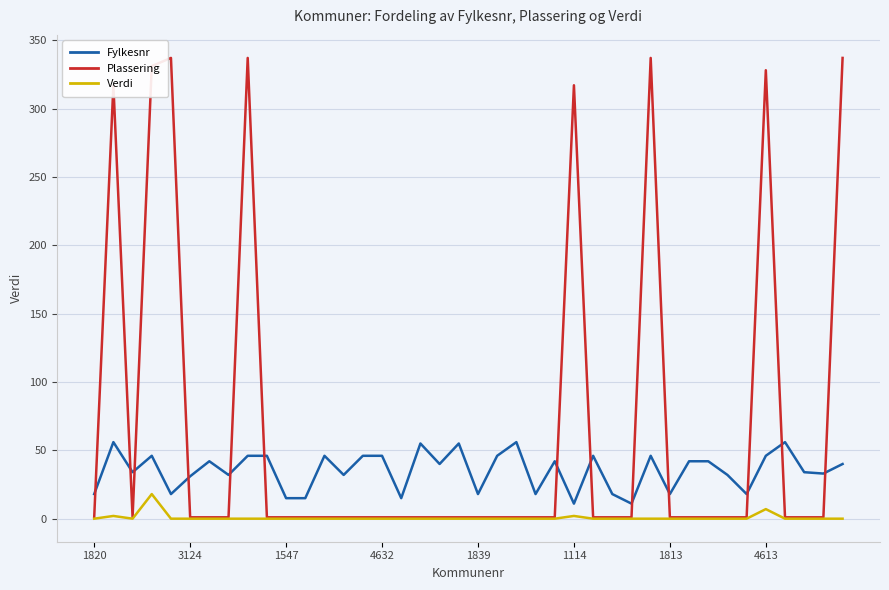

Which series has the largest total across all categories?

Plassering